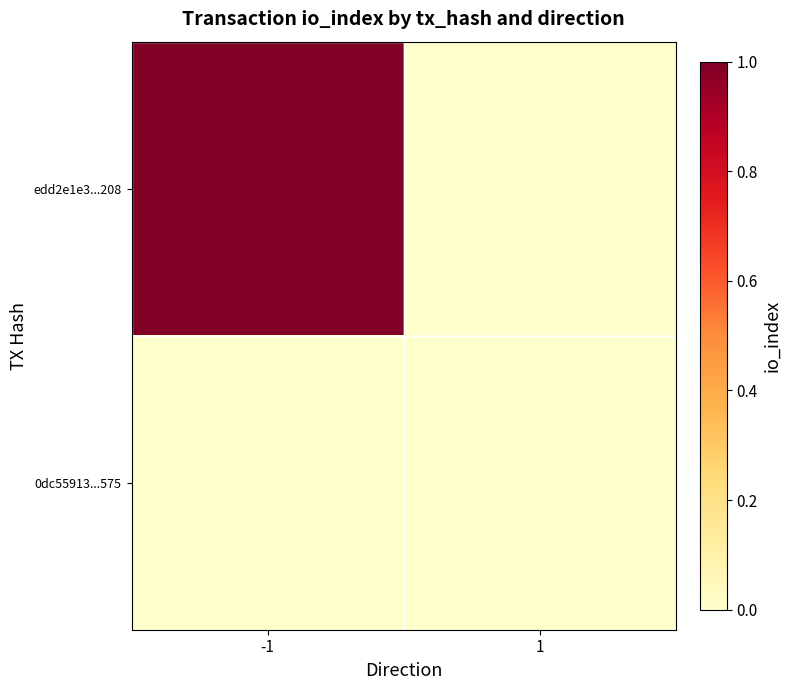

Reading left to right, what are all the values shown in this chart?

edd2e1e3...208: -1=1	1=0
0dc55913...575: -1=0	1=0